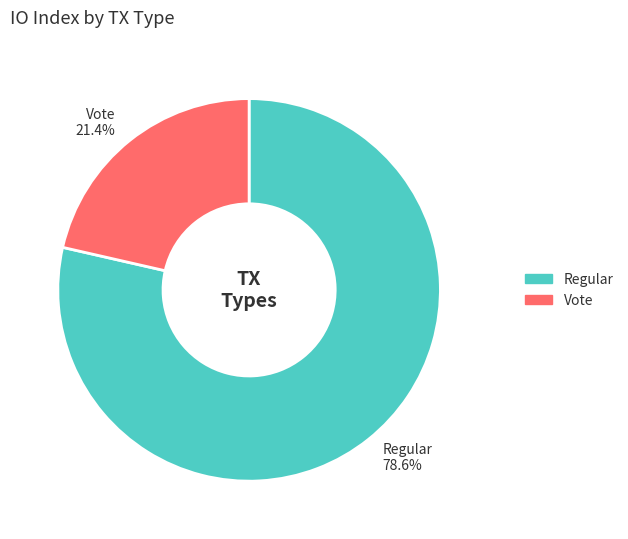

True or false: Vote accounts for 21% of the total.

True